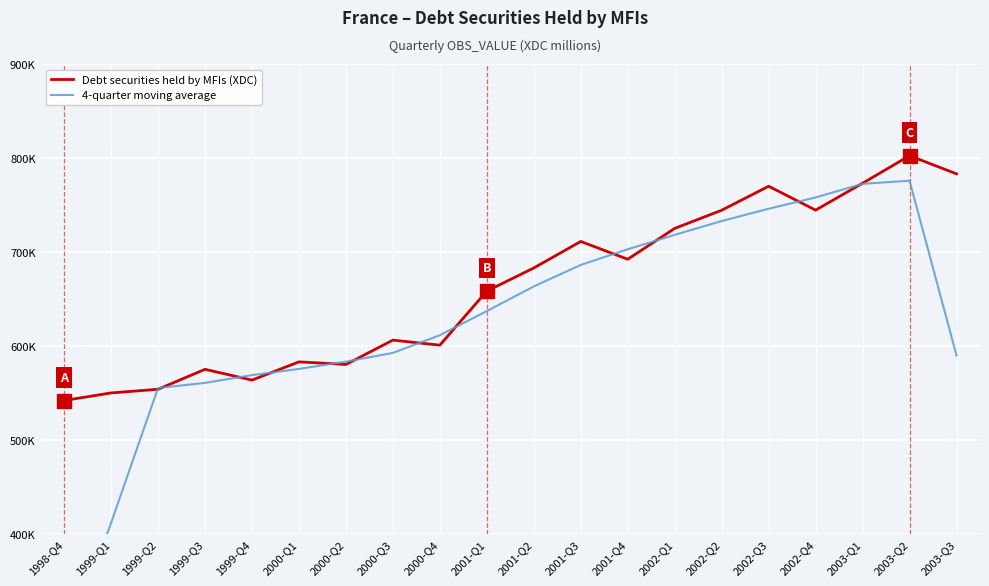

What is the total value across all series at 1998-Q4?

814558.2